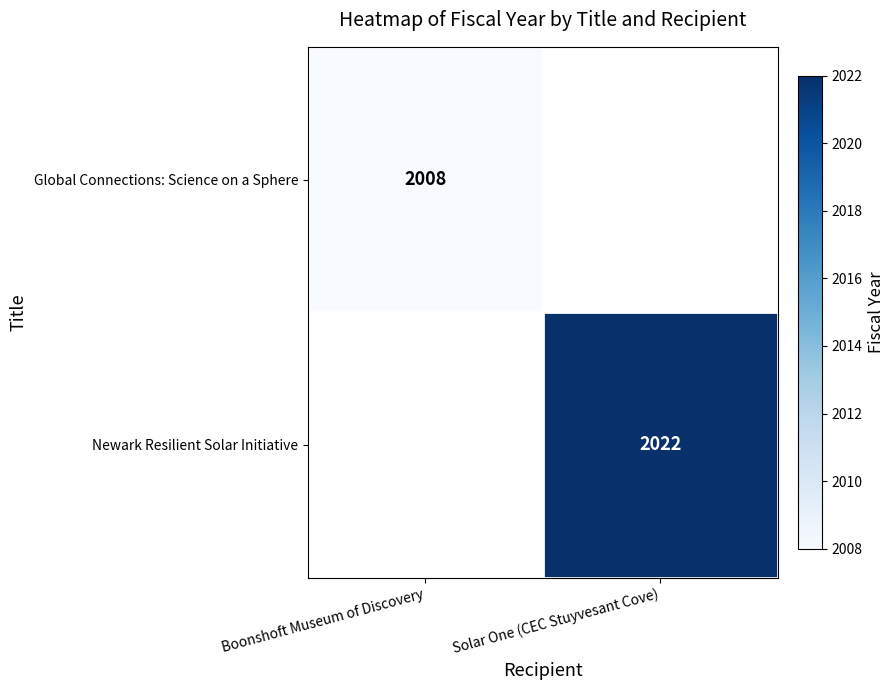

The Newark Resilient Solar Initiative series shows 2022 at Solar One (CEC Stuyvesant Cove). True or false?

True